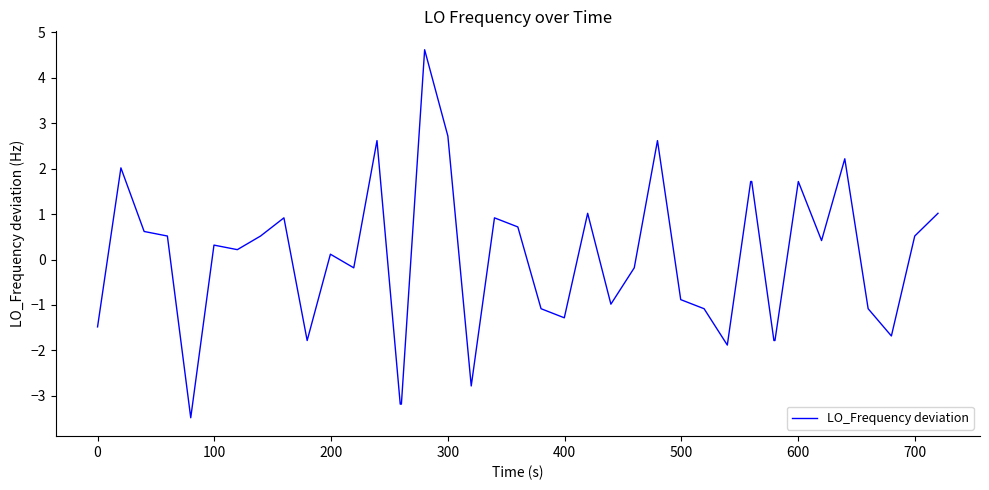

What is the maximum value shown in the chart?

4.6